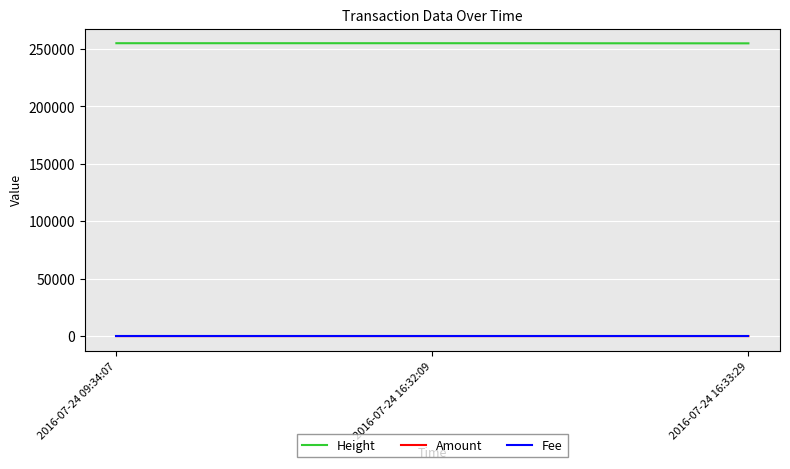

Does the chart display data point markers on the line(s)?

No